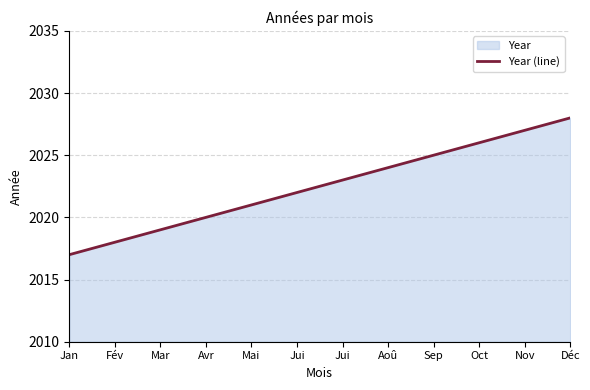

True or false: the data shows 2024 at Aoû.

True